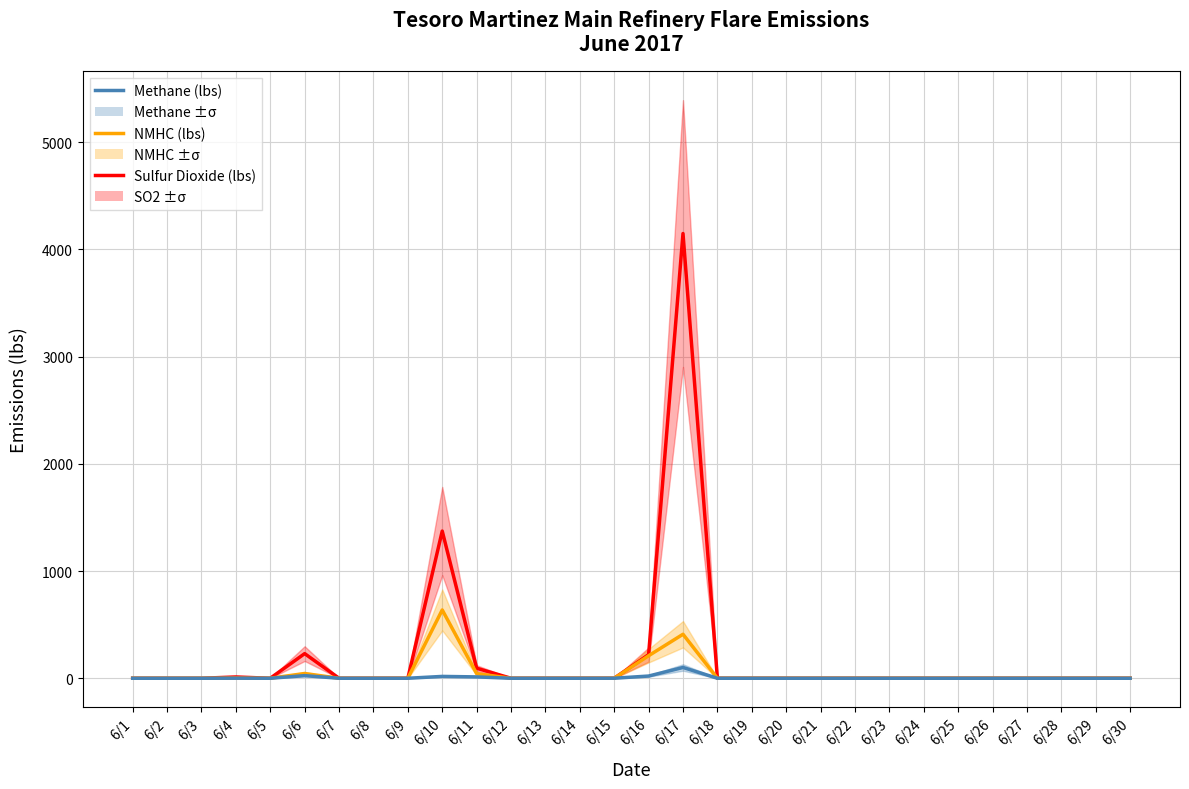

Where is NMHC (lbs) nearest to the value 318?

6/17